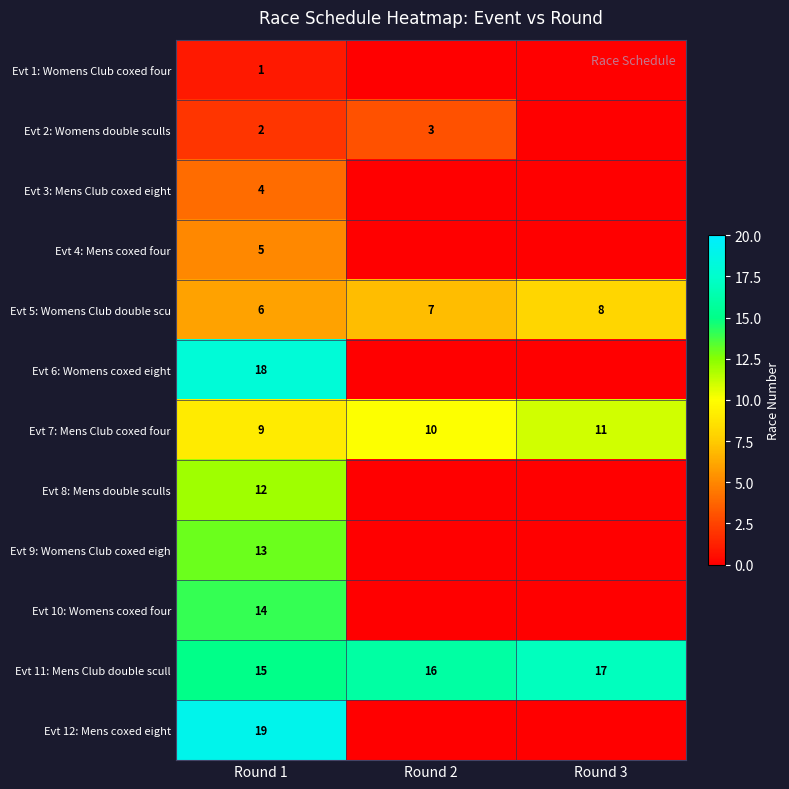

True or false: Evt 7: Mens Club coxed four has a value of 10 at Round 2.

True